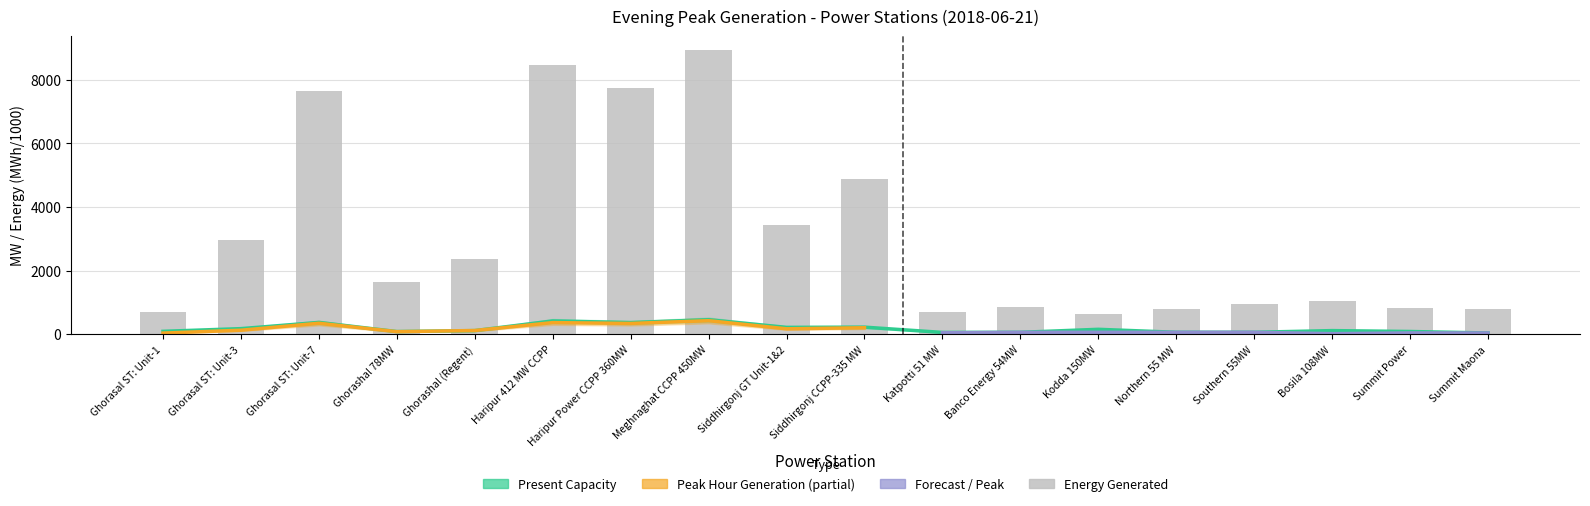

What is the difference between the Energy Generated values at Kodda 150MW and Siddhirgonj CCPP-335 MW?

4262.2